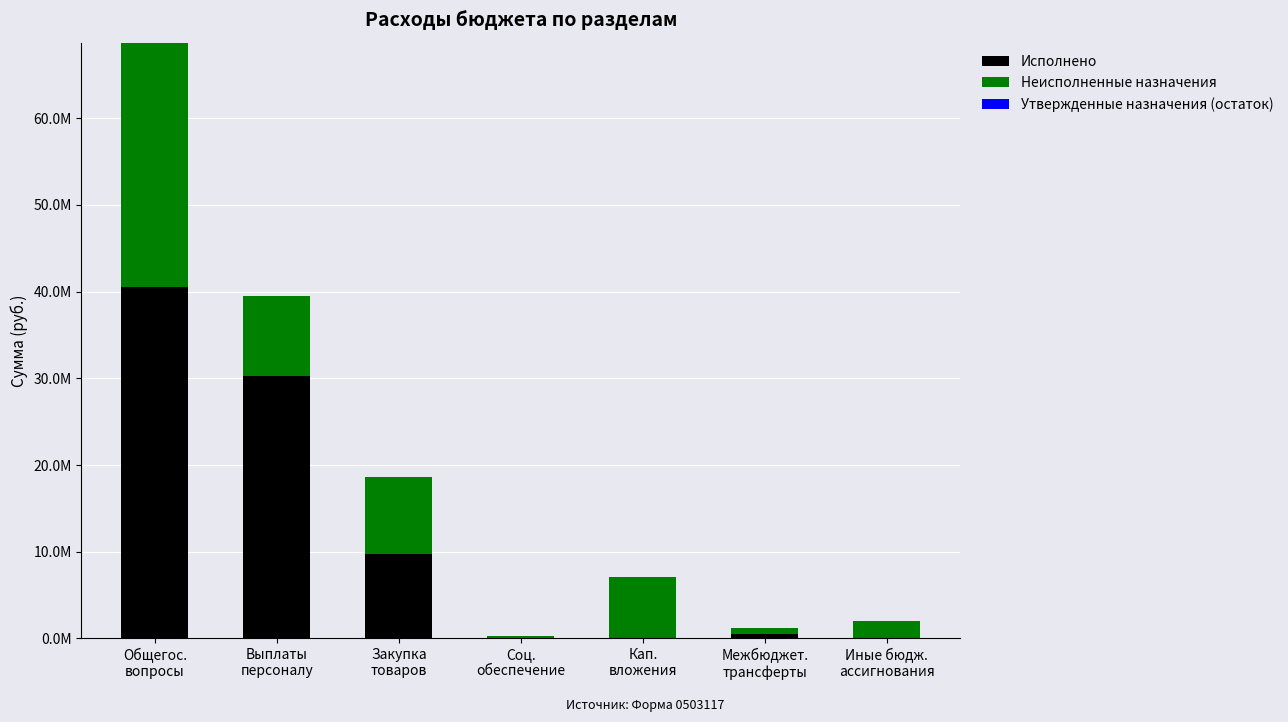

List the series in order of their peak value, lowest first.

Утвержденные назначения (остаток), Неисполненные назначения, Исполнено